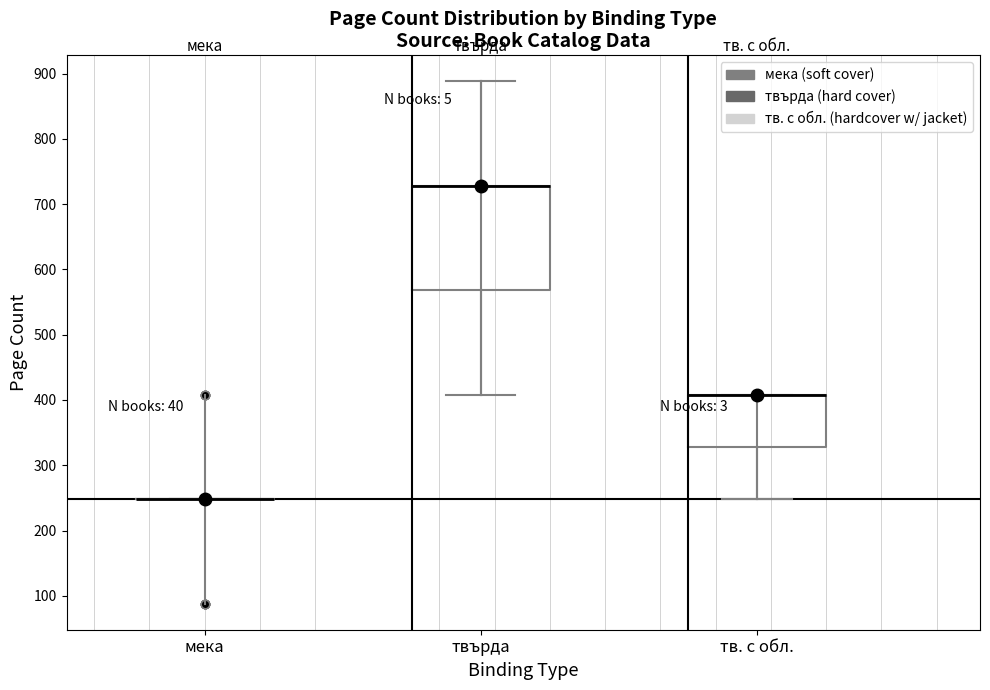

Where does the upper whisker of the box for твърда end on the y-axis? The values are not printed on the chart, so give them approximately, as read against the axis.

890